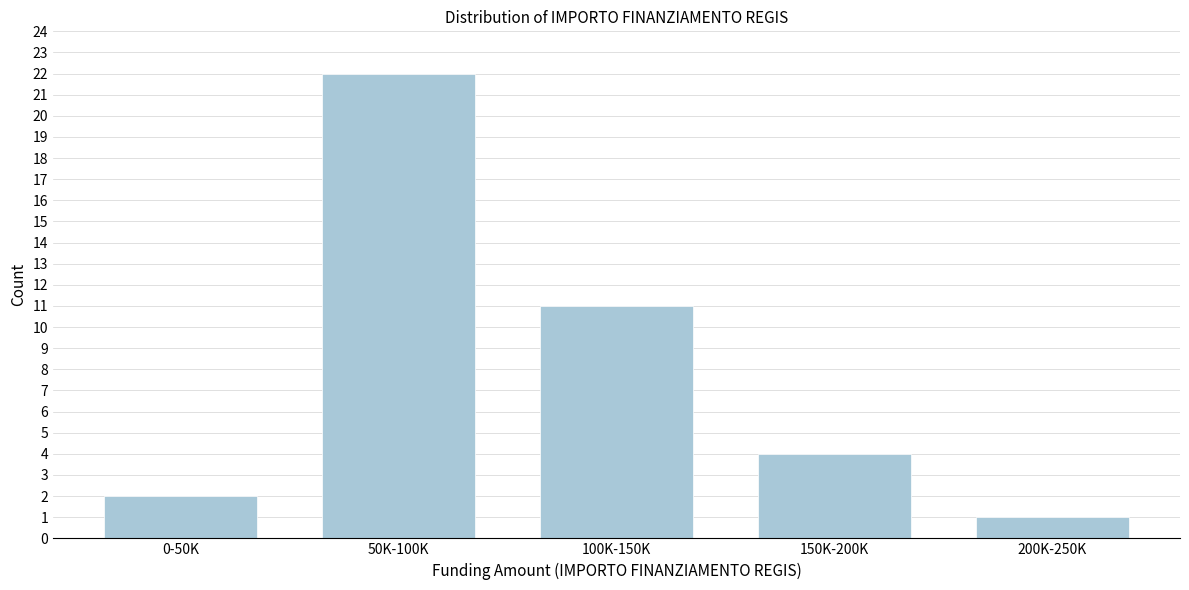

Reading left to right, list all the values displayed in this chart.

0-50K=2	50K-100K=22	100K-150K=11	150K-200K=4	200K-250K=1